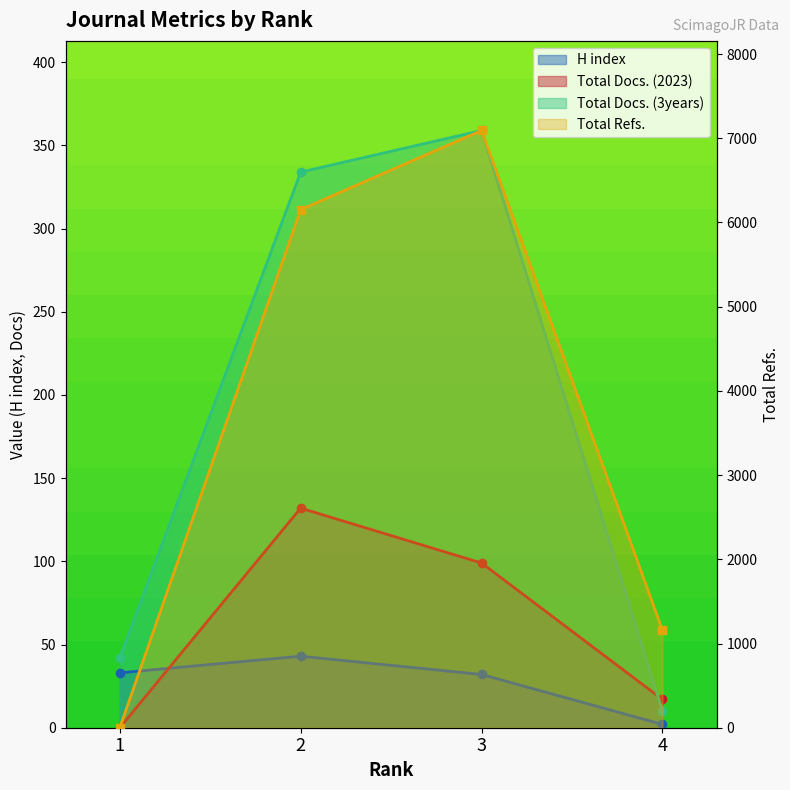

Reading left to right, extract all data points from this chart.

H index: 33	43	32	2
Total Docs. (2023): 0	132	99	17
Total Docs. (3years): 42	334	359	10
Total Refs.: 0	6152	7092	1157